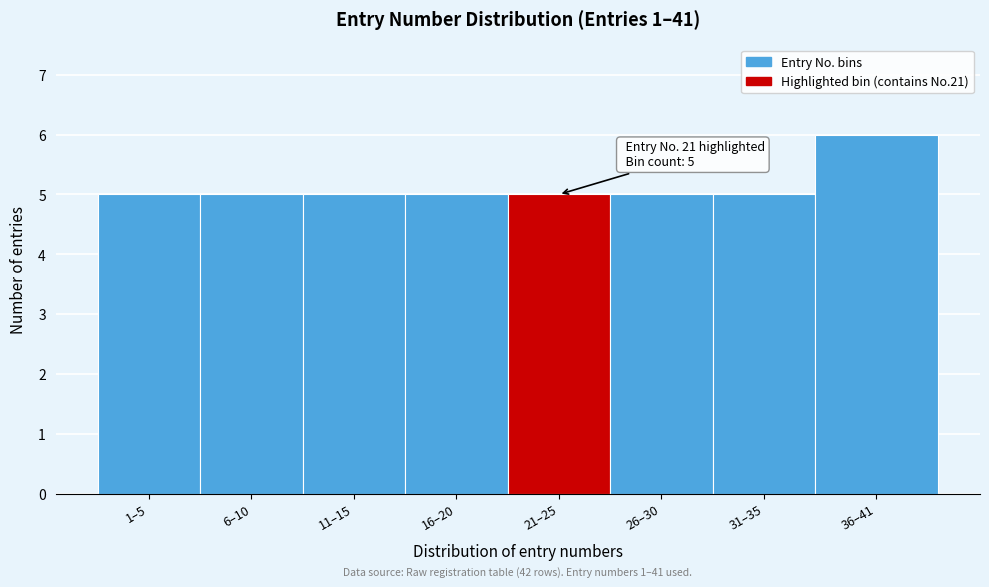

Reading right to left, extract all data points from this chart.

6	5	5	5	5	5	5	5